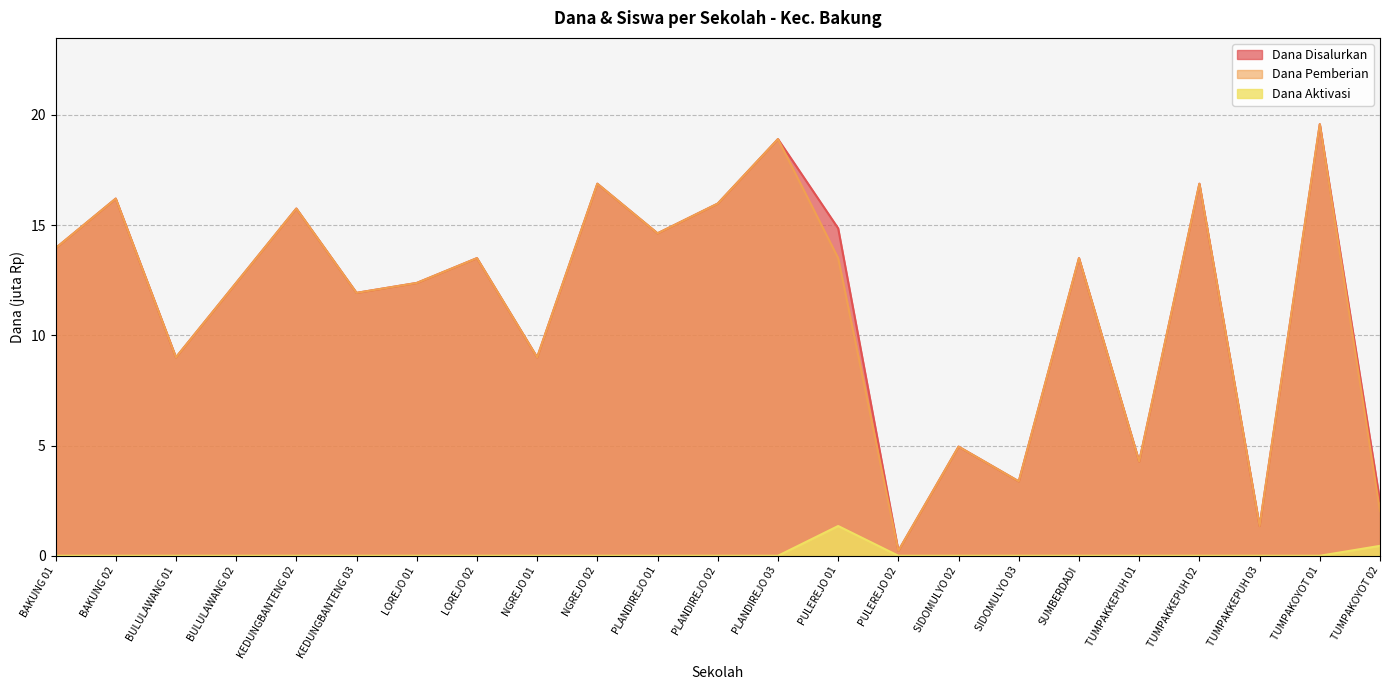

What is the label of the 14th point from the left?

PULEREJO 01